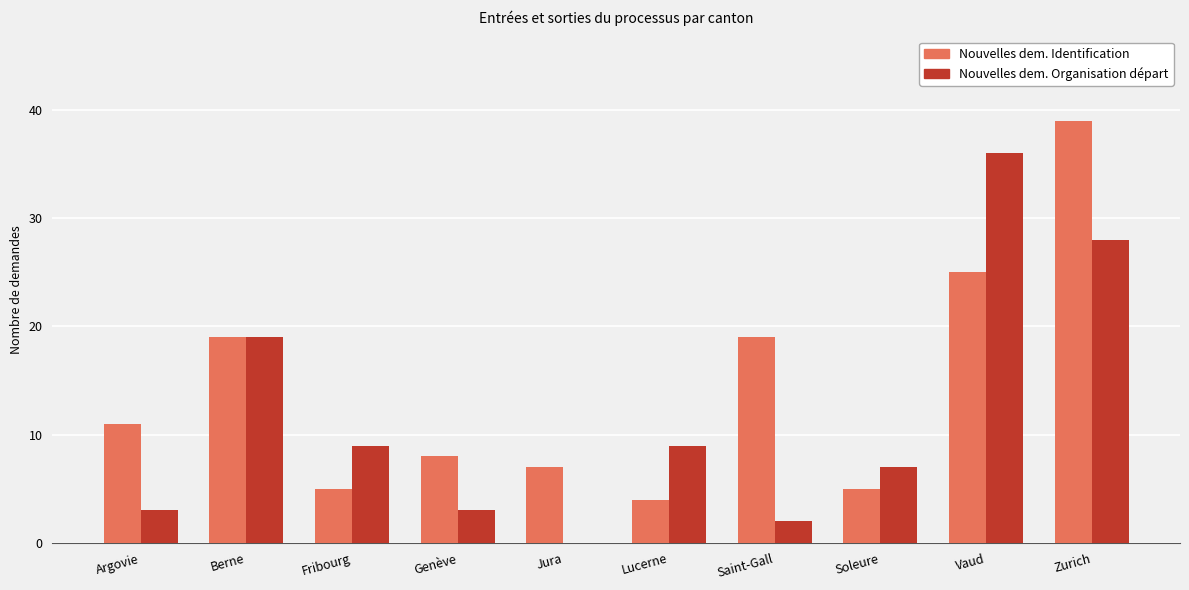

True or false: Nouvelles dem. Organisation départ has a value of 9 at Fribourg.

True